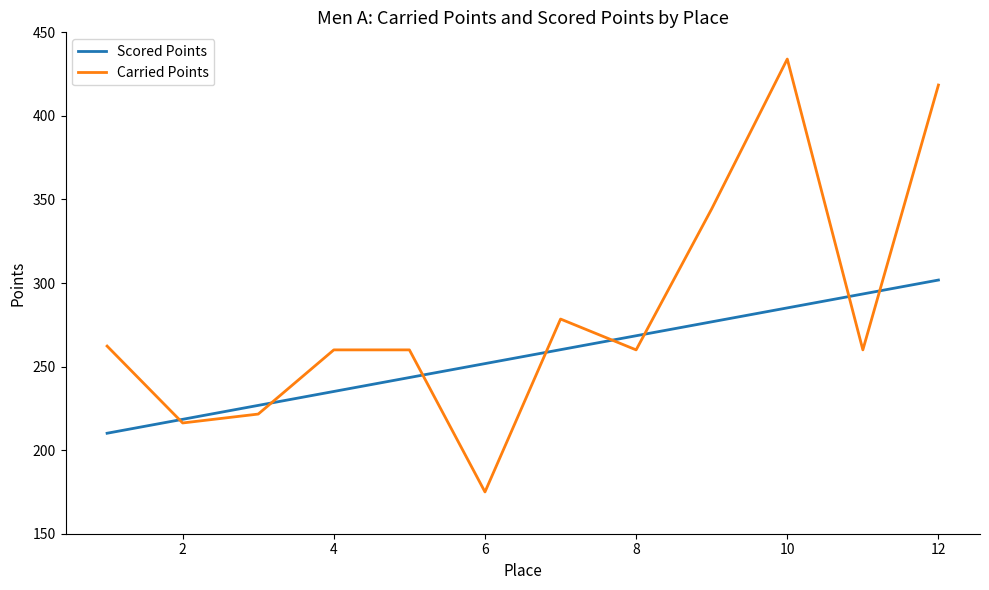

Which series has the largest total across all categories?

Carried Points